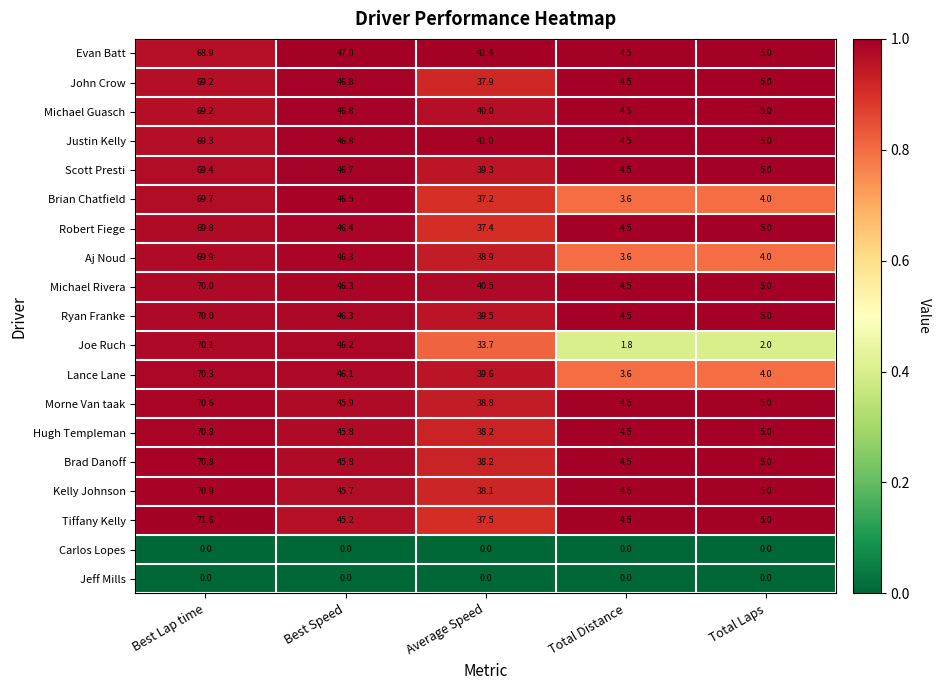

True or false: Morne Van taak has a value of 38.8 at Average Speed.

True